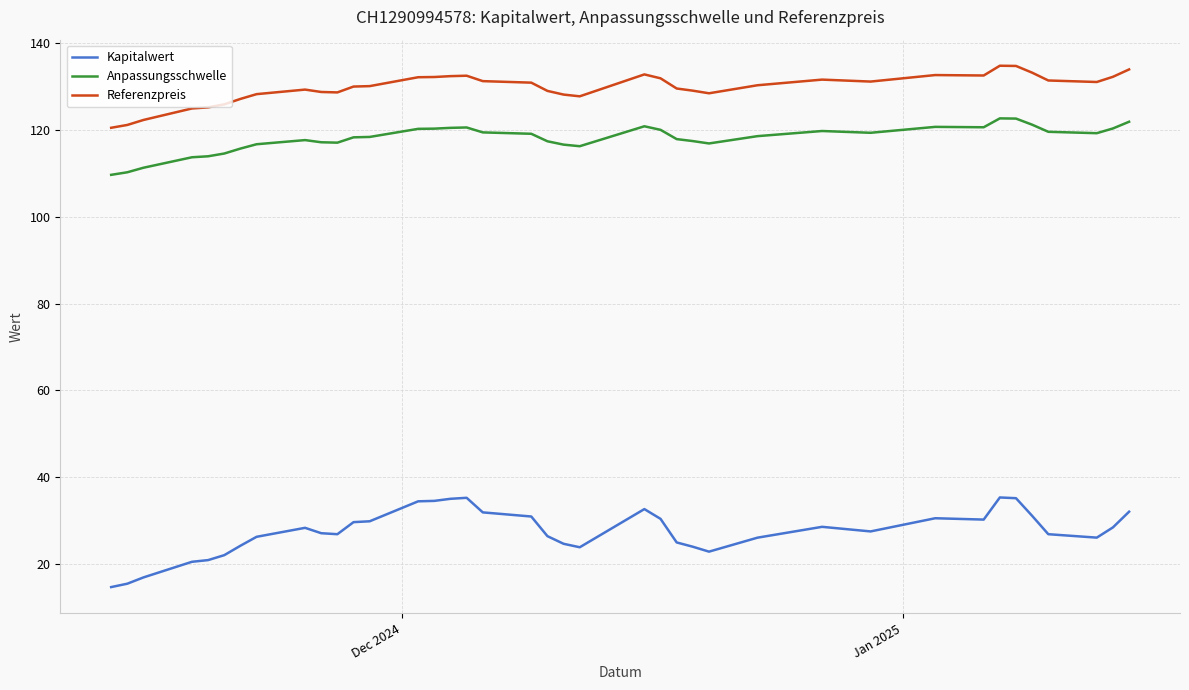

True or false: Referenzpreis and Kapitalwert intersect in this chart.

False